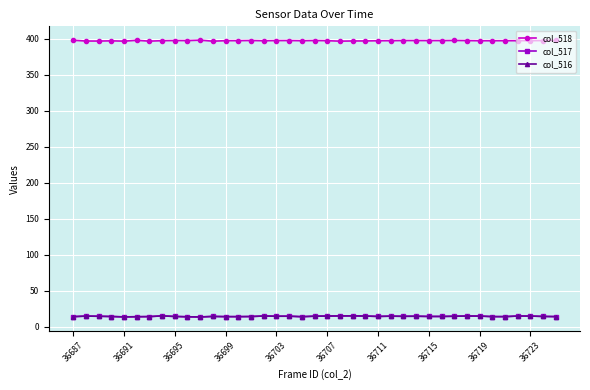

Count the number of data series in this chart.

3